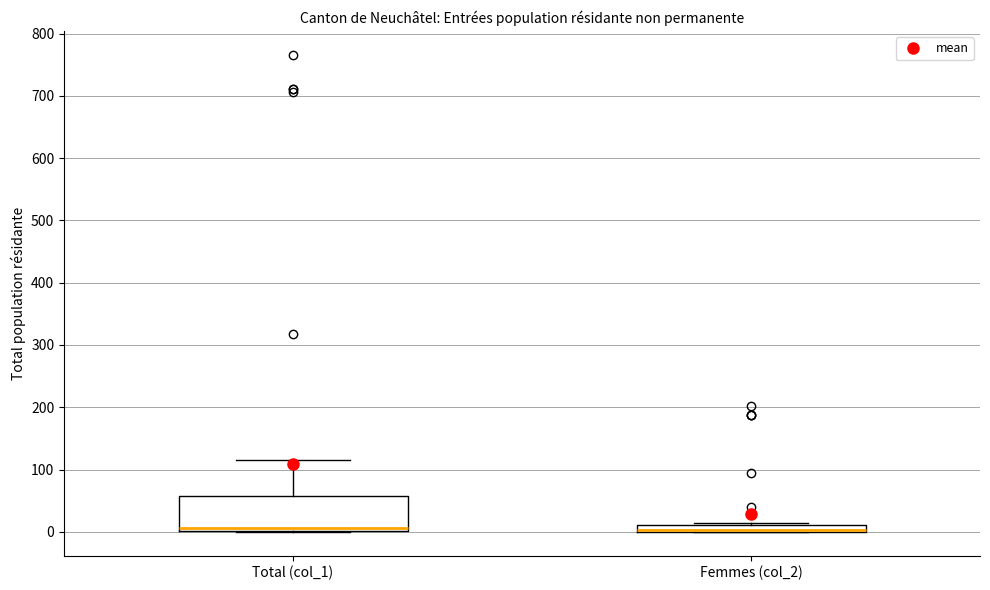

Where does the upper whisker of the box for Total (col_1) end on the y-axis? The values are not printed on the chart, so give them approximately, as read against the axis.

120